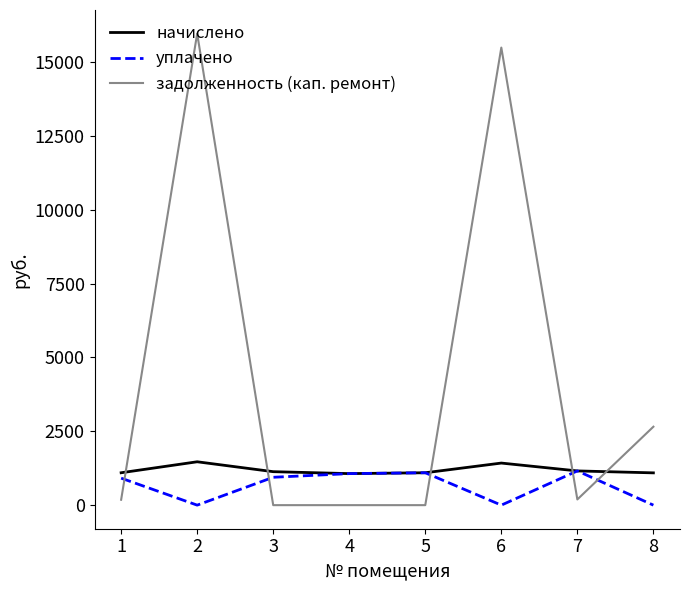

What are all the series names shown in the legend?

начислено, уплачено, задолженность (кап. ремонт)